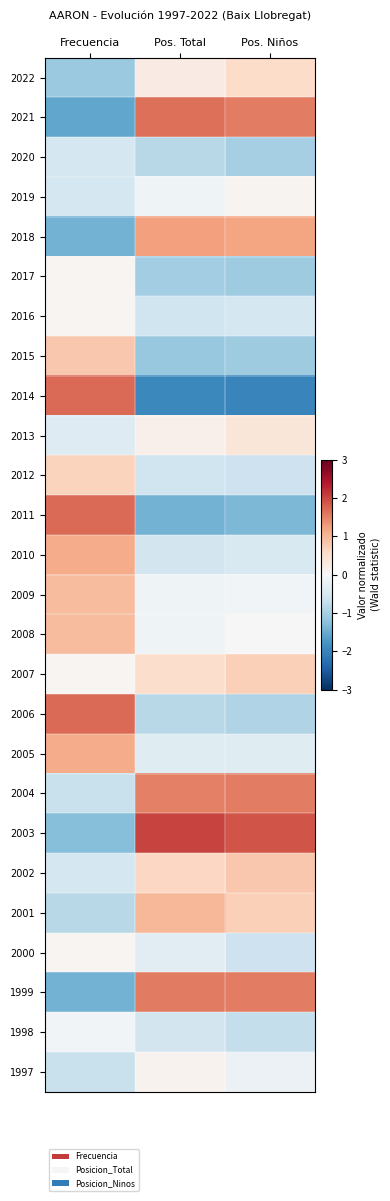

Reading right to left, extract all data points from this chart.

2022: Pos. Niños=0.5	Pos. Total=0.2	Frecuencia=-1.1
2021: Pos. Niños=1.5	Pos. Total=1.7	Frecuencia=-1.6
2020: Pos. Niños=-1.0	Pos. Total=-0.8	Frecuencia=-0.5
2019: Pos. Niños=0.1	Pos. Total=-0.1	Frecuencia=-0.5
2018: Pos. Niños=1.2	Pos. Total=1.2	Frecuencia=-1.4
2017: Pos. Niños=-1.1	Pos. Total=-1.0	Frecuencia=0.1
2016: Pos. Niños=-0.5	Pos. Total=-0.6	Frecuencia=0.1
2015: Pos. Niños=-1.1	Pos. Total=-1.1	Frecuencia=0.8
2014: Pos. Niños=-2.0	Pos. Total=-1.9	Frecuencia=1.7
2013: Pos. Niños=0.4	Pos. Total=0.1	Frecuencia=-0.4
2012: Pos. Niños=-0.6	Pos. Total=-0.6	Frecuencia=0.7
2011: Pos. Niños=-1.3	Pos. Total=-1.4	Frecuencia=1.7
2010: Pos. Niños=-0.4	Pos. Total=-0.6	Frecuencia=1.1
2009: Pos. Niños=-0.1	Pos. Total=-0.1	Frecuencia=1.0
2008: Pos. Niños=0.0	Pos. Total=-0.1	Frecuencia=1.0
2007: Pos. Niños=0.7	Pos. Total=0.5	Frecuencia=0.1
2006: Pos. Niños=-0.9	Pos. Total=-0.8	Frecuencia=1.7
2005: Pos. Niños=-0.4	Pos. Total=-0.4	Frecuencia=1.1
2004: Pos. Niños=1.5	Pos. Total=1.5	Frecuencia=-0.7
2003: Pos. Niños=1.9	Pos. Total=2.0	Frecuencia=-1.3
2002: Pos. Niños=0.8	Pos. Total=0.6	Frecuencia=-0.5
2001: Pos. Niños=0.7	Pos. Total=1.0	Frecuencia=-0.8
2000: Pos. Niños=-0.6	Pos. Total=-0.3	Frecuencia=0.1
1999: Pos. Niños=1.5	Pos. Total=1.6	Frecuencia=-1.4
1998: Pos. Niños=-0.7	Pos. Total=-0.6	Frecuencia=-0.1
1997: Pos. Niños=-0.2	Pos. Total=0.1	Frecuencia=-0.7